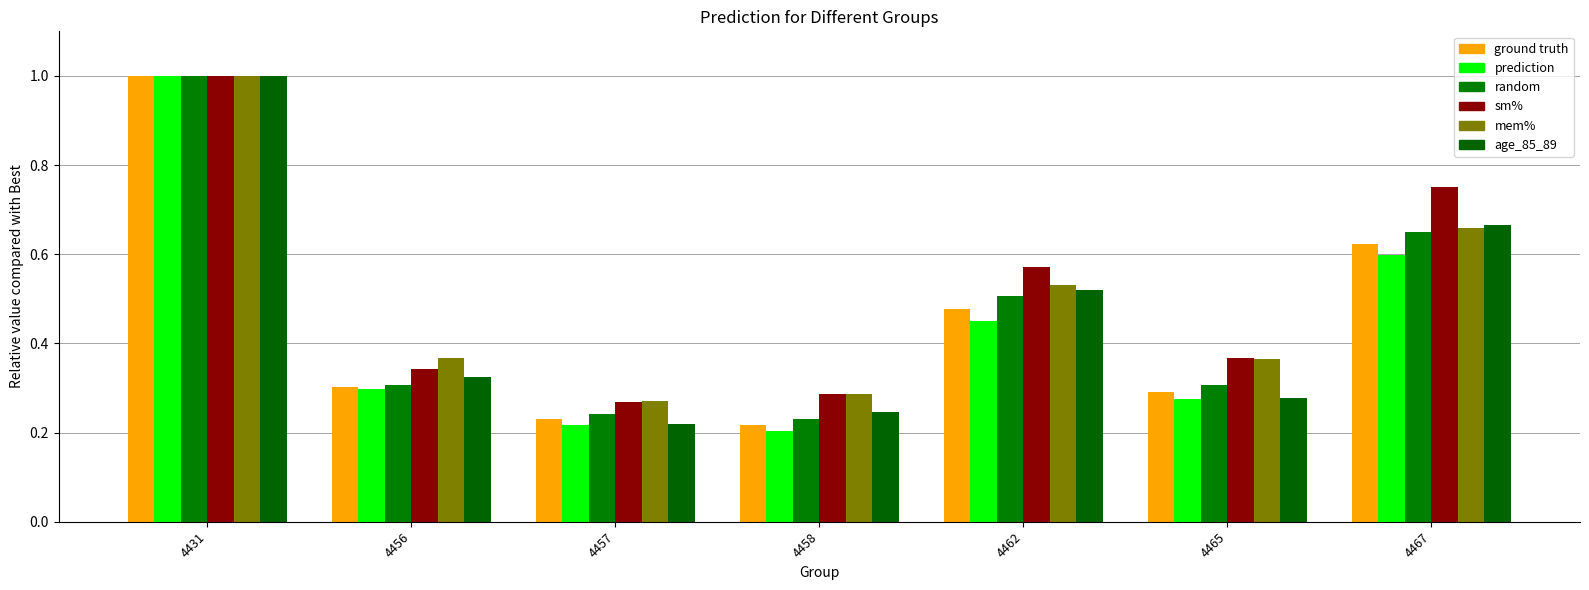

What is the difference between the highest and lowest values at 4467?

0.2